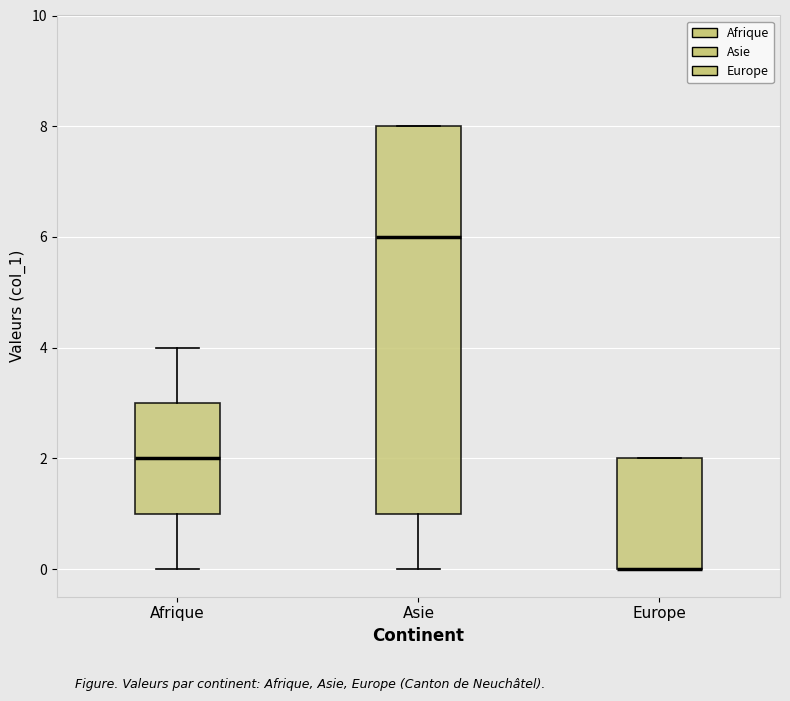

Reading left to right, read every box against the y-axis: the position of its median line, the range the box covers, and the ends of its whiskers. The values are not printed on the chart, so give them approximately, as read against the axis.

Afrique: median 2, box 1 to 3, whiskers 0 to 4
Asie: median 6, box 1 to 8, whiskers 0 to 8
Europe: median 0 (drawn on the box's lower edge), box 0 to 2, whiskers 0 to 2